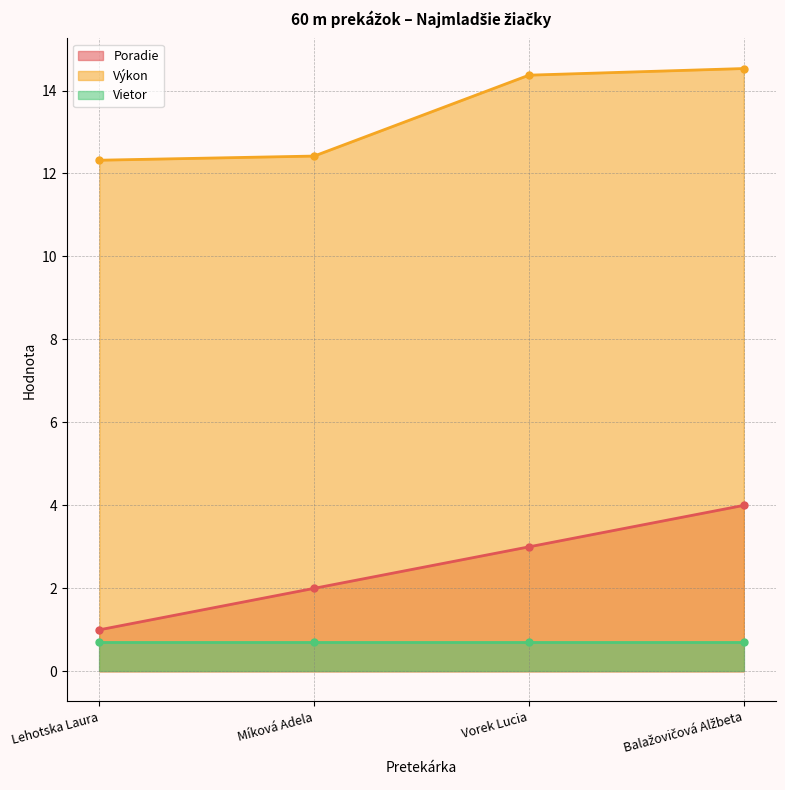

Is it true that Výkon equals 12.4 at Míková Adela?

True